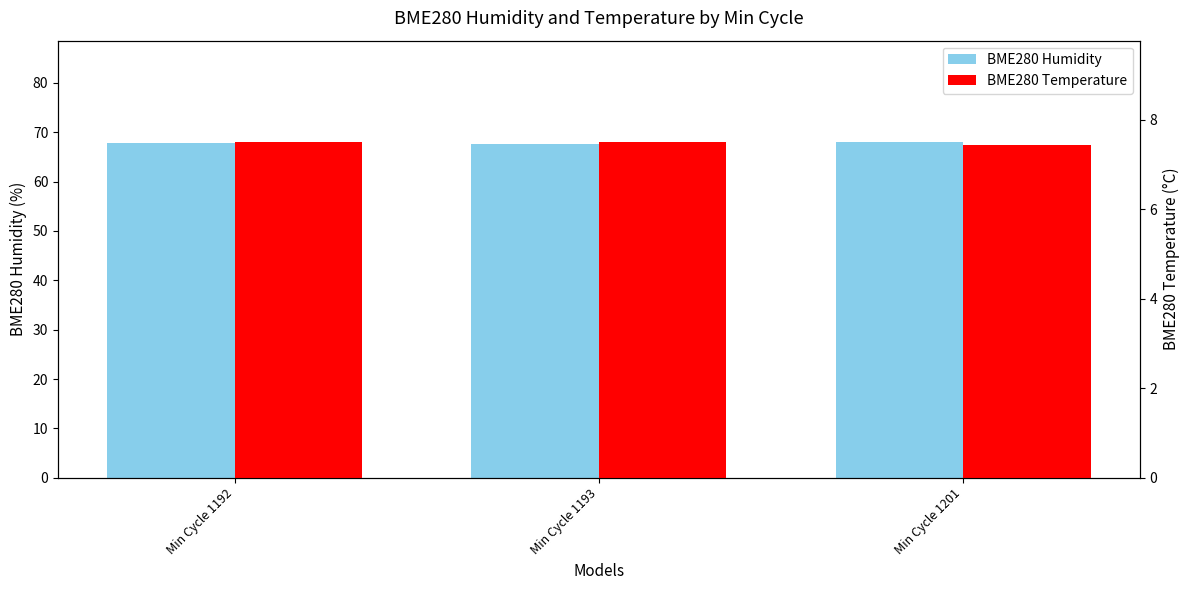

Which series has the widest spread of values?

BME280 Humidity